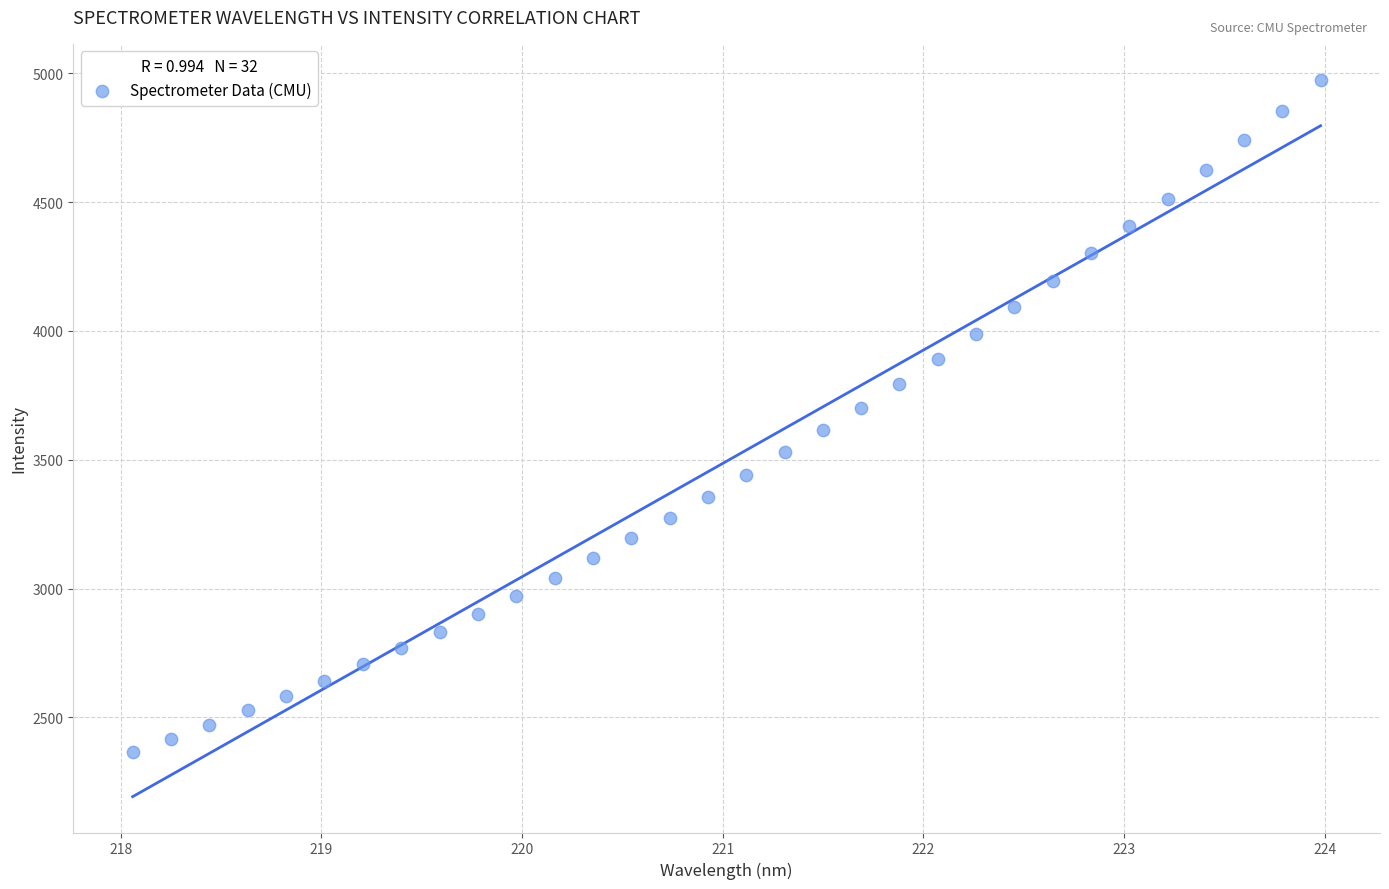

What is the range of Y values (max minus min)?

2609.9